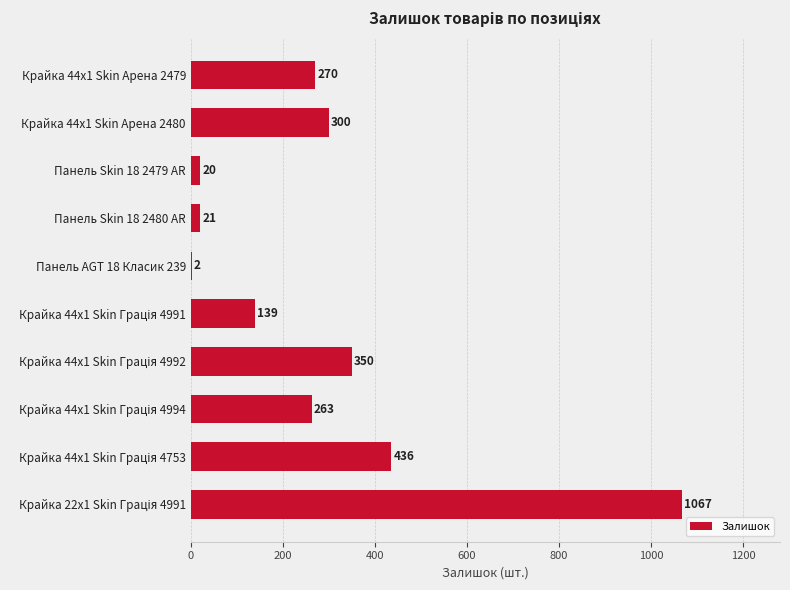

What is the greatest value displayed?

1067